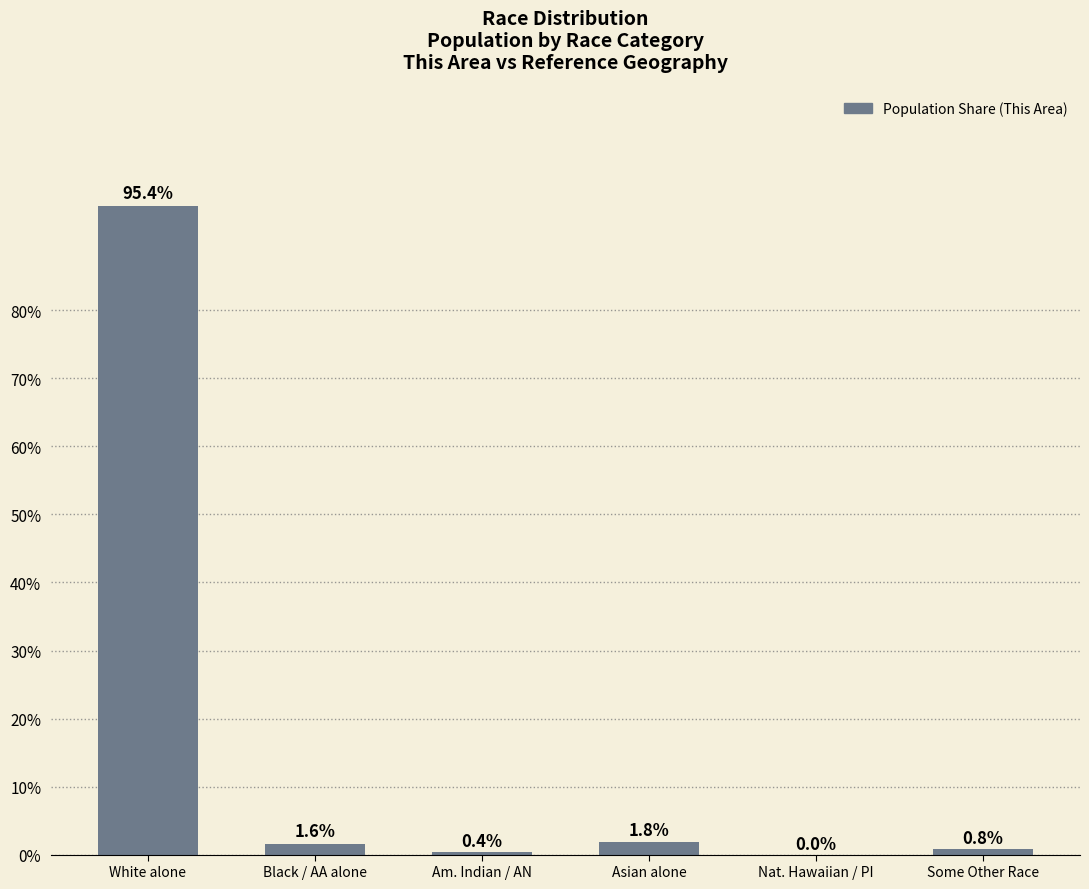

What is the change in value from Nat. Hawaiian / PI to Some Other Race?

+0.8